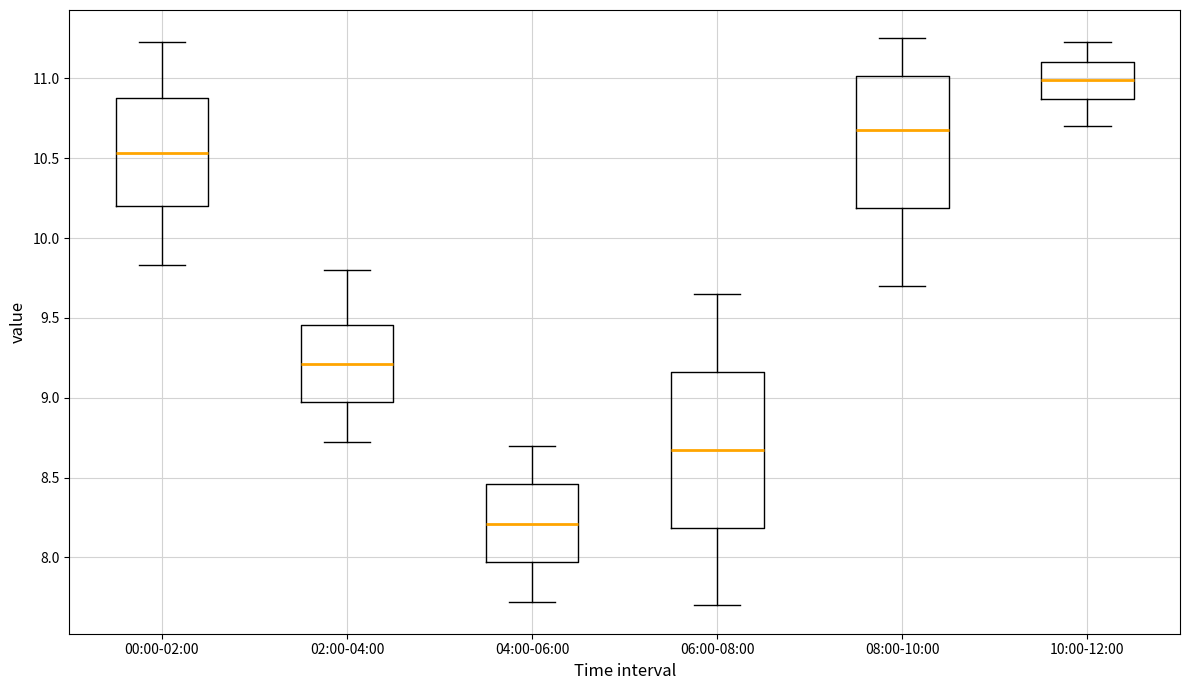

Where does the upper whisker of the box for 04:00-06:00 end on the y-axis? The values are not printed on the chart, so give them approximately, as read against the axis.

8.70